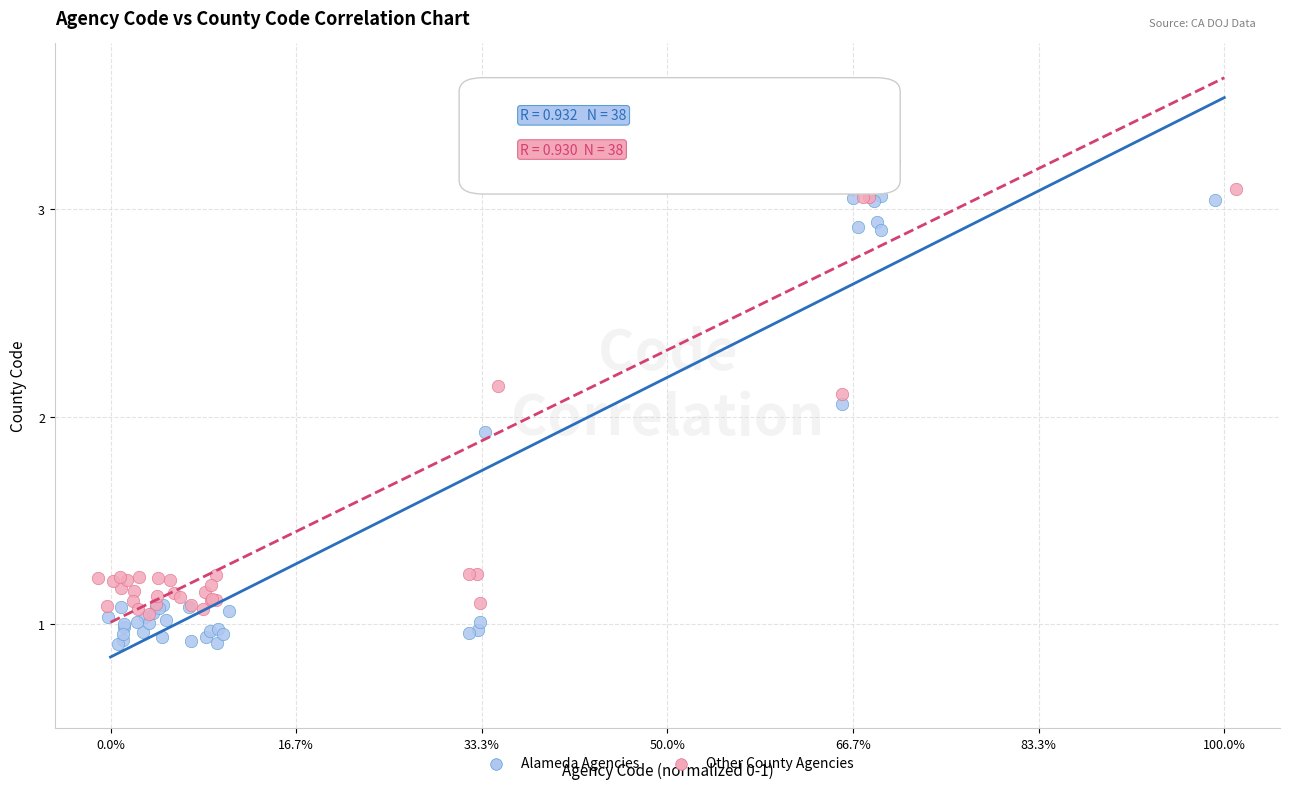

Which series reaches the maximum Y coordinate?

Other County Agencies